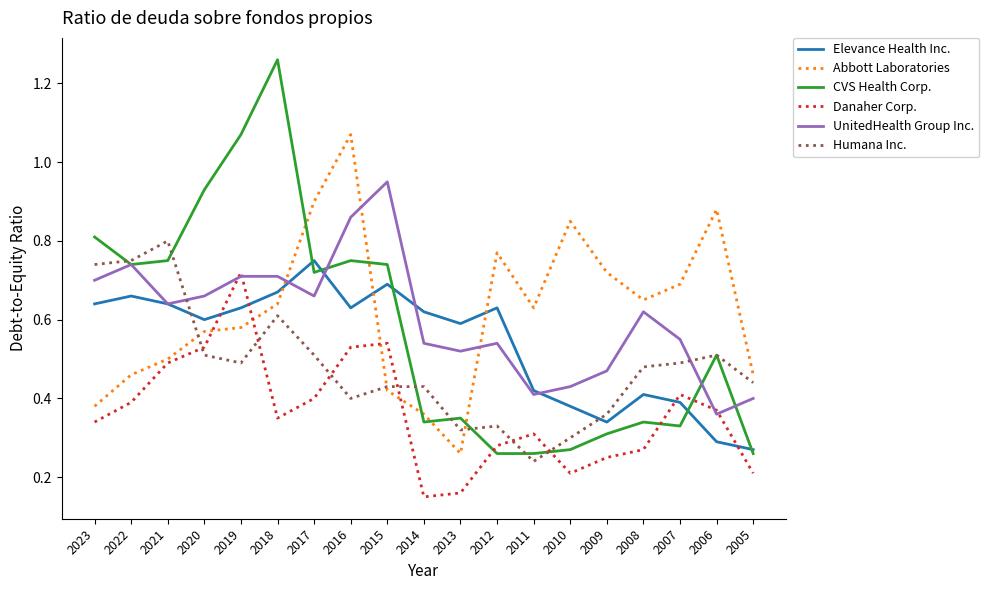

Which series changed the most between 2021 and 2016?

Abbott Laboratories